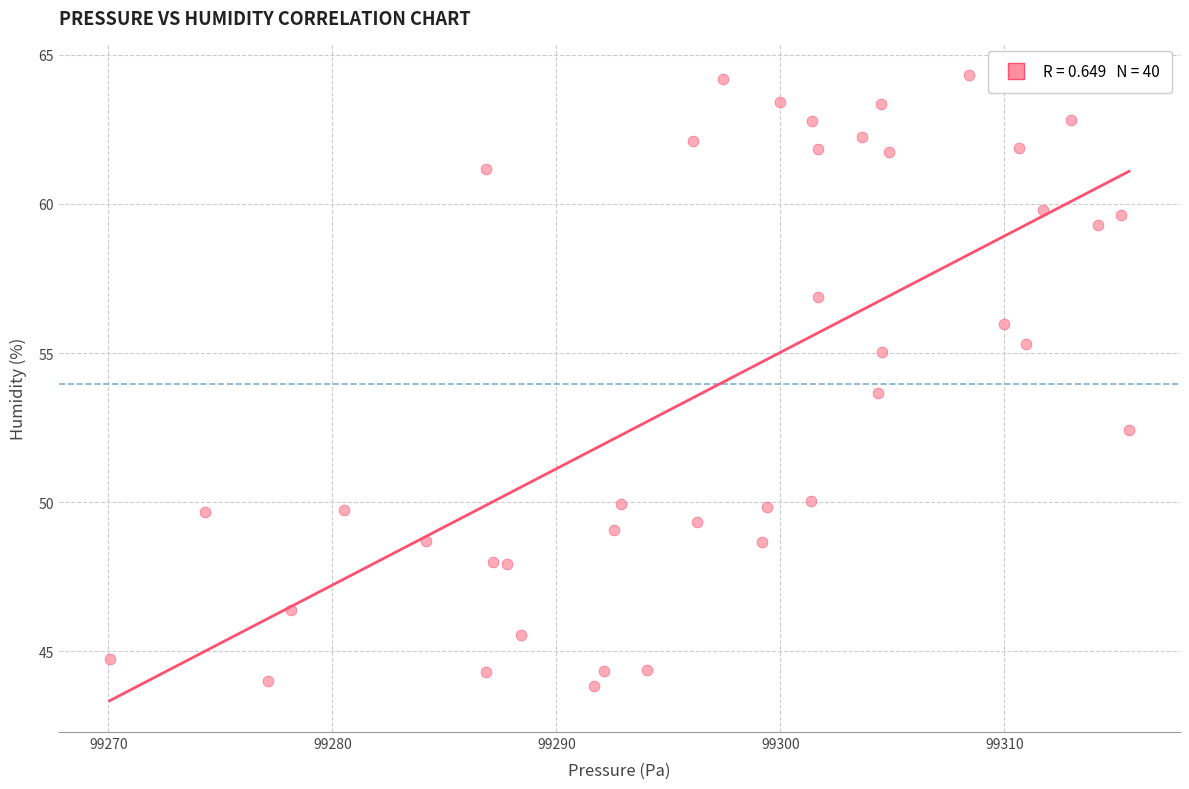

What is the range of X values (max minus min)?

45.5